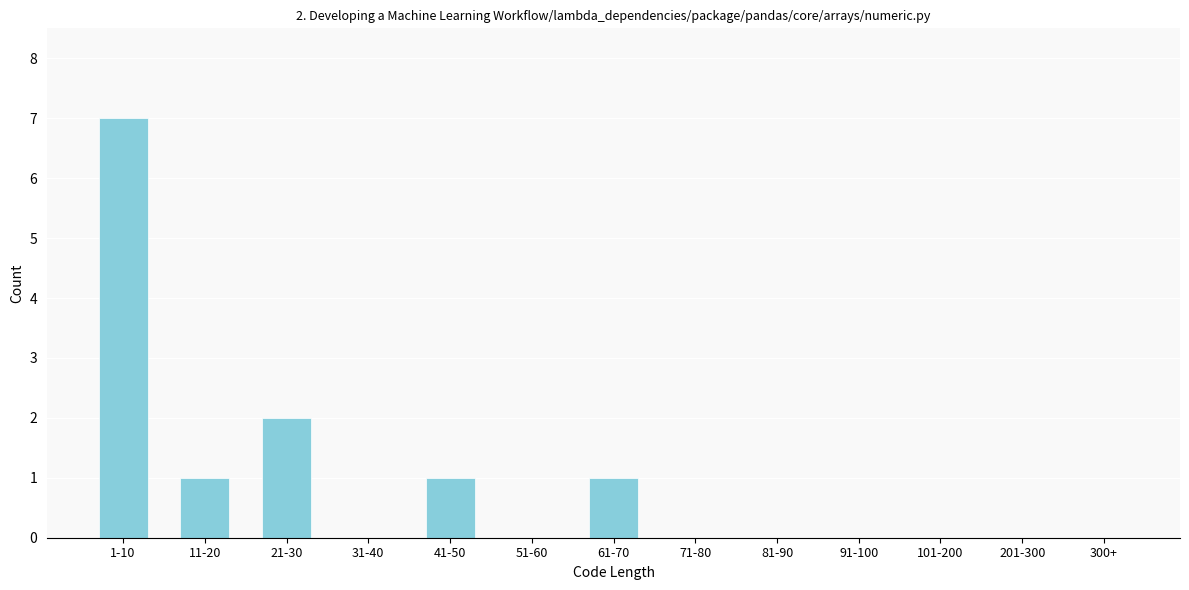

Reading right to left, extract all data points from this chart.

300+=0	201-300=0	101-200=0	91-100=0	81-90=0	71-80=0	61-70=1	51-60=0	41-50=1	31-40=0	21-30=2	11-20=1	1-10=7